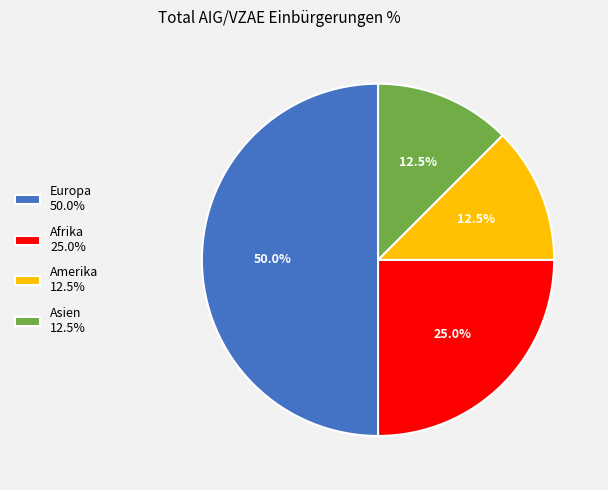

To the nearest percent, what is the difference between the Europa and Afrika slice percentages?

25%